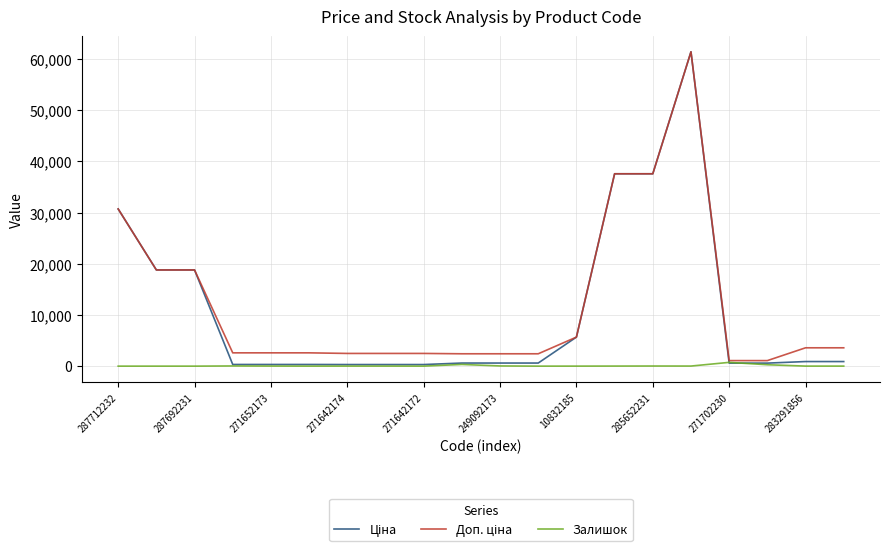

What is the sum of all Доп. ціна values?

242423.3